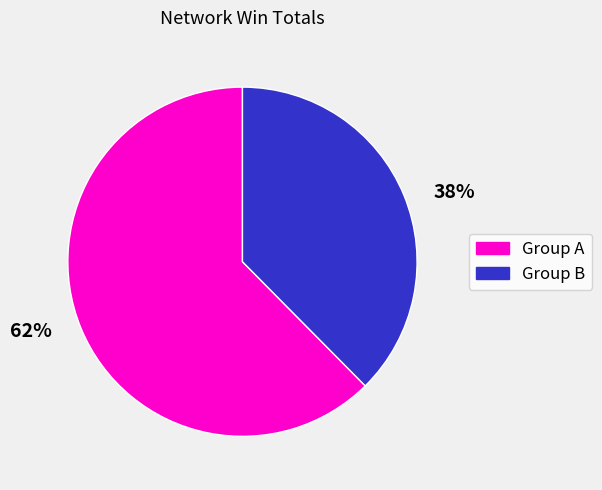

Approximately how many times larger is the value at 38% compared to 62%?

0.6